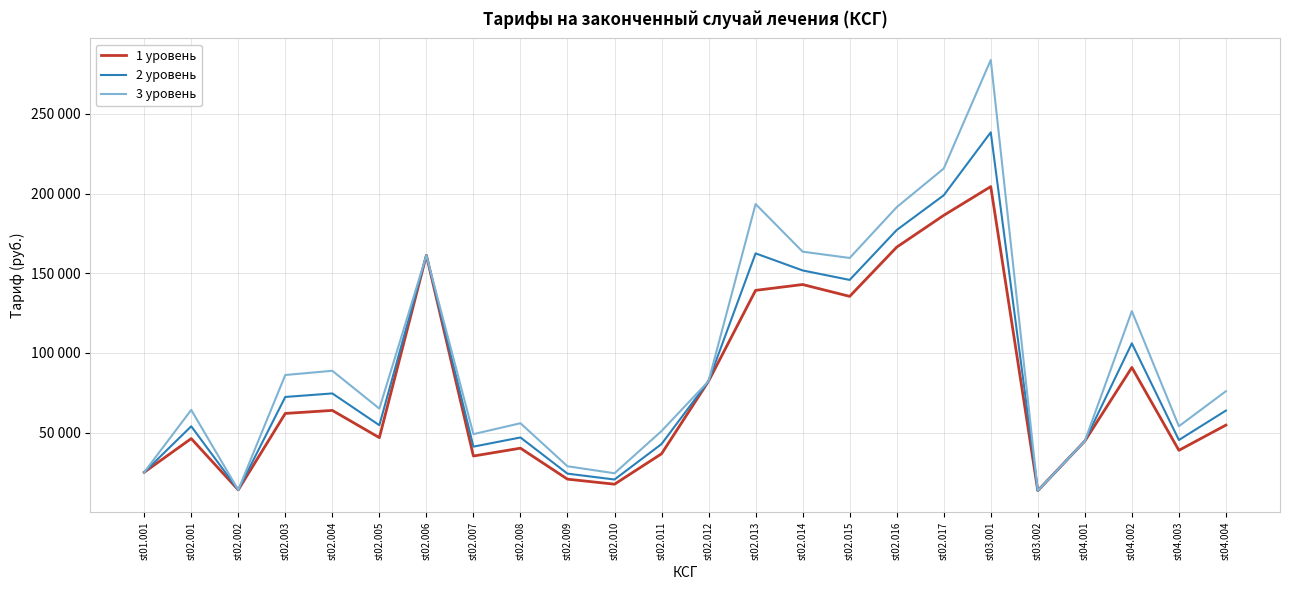

What is the difference between the highest and lowest values at st02.017?

29366.6